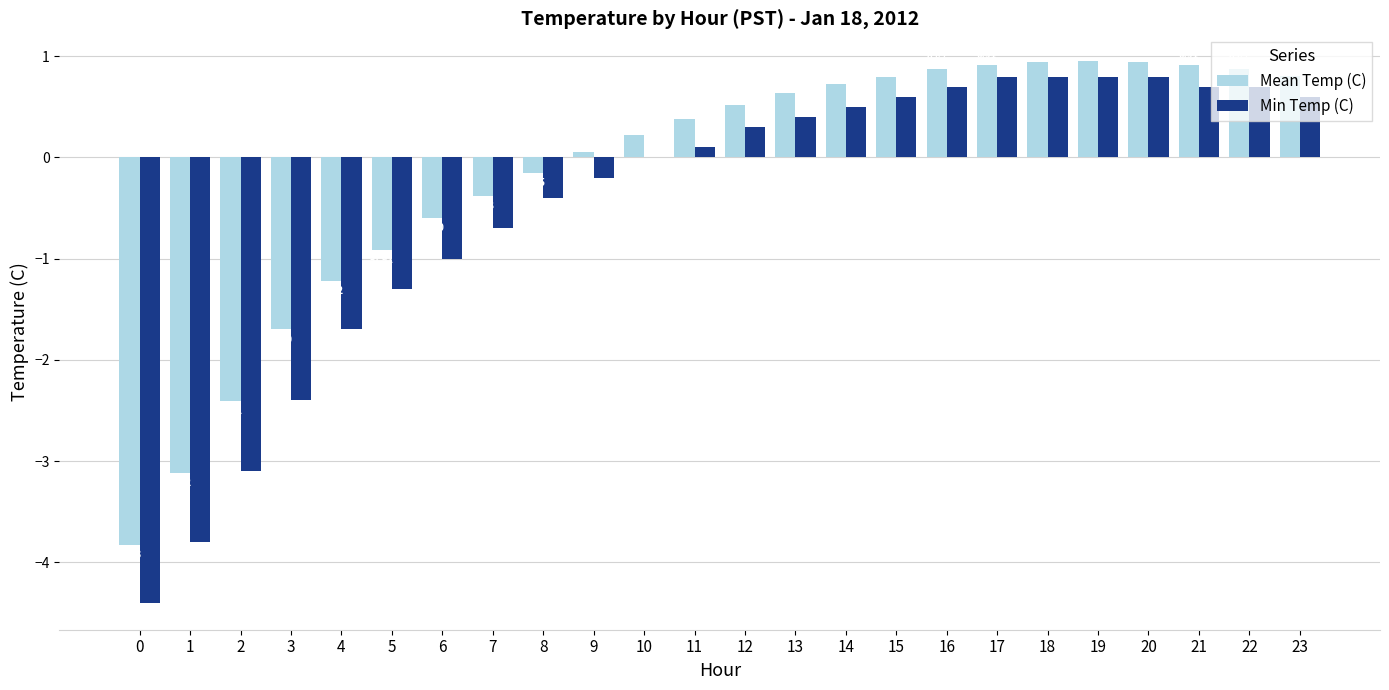

What is the total value across all series at 13?

1.0